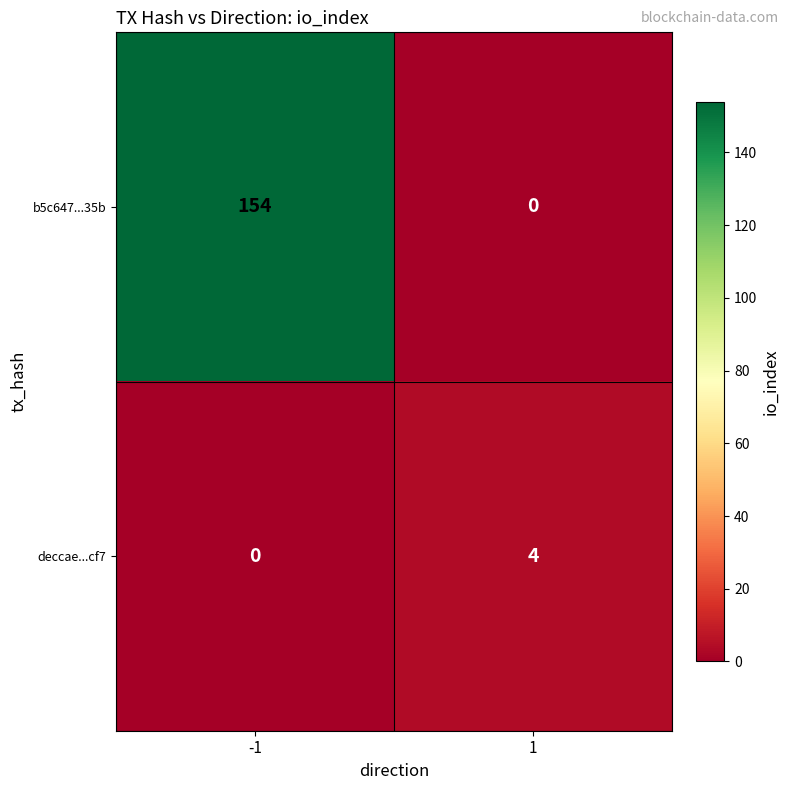

Reading left to right, extract all data points from this chart.

b5c647...35b: -1=154	1=0
deccae...cf7: -1=0	1=4